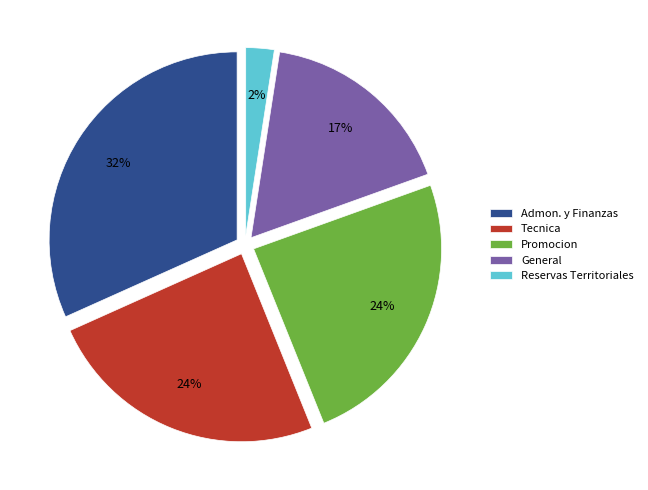

Which slice is the largest?

Admon. y Finanzas